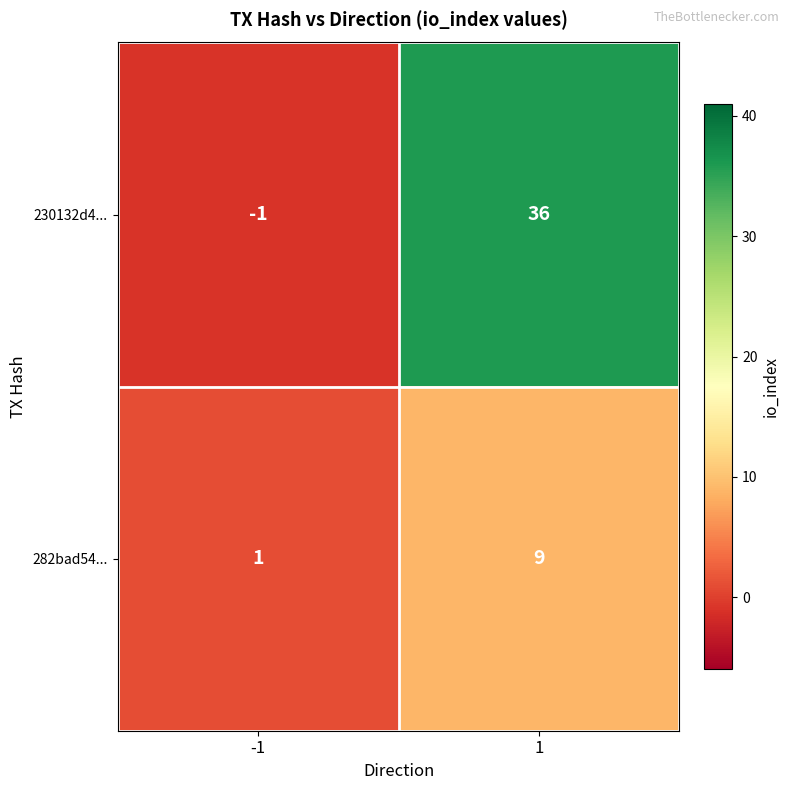

The 230132d4... series shows 23 at 1. True or false?

False